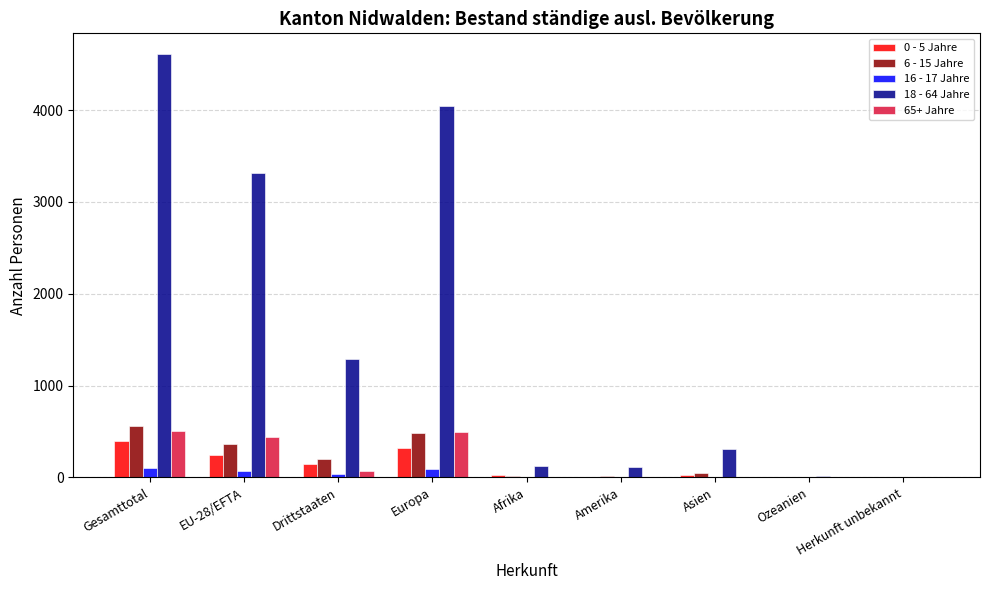

How many categories are shown in the chart?

9